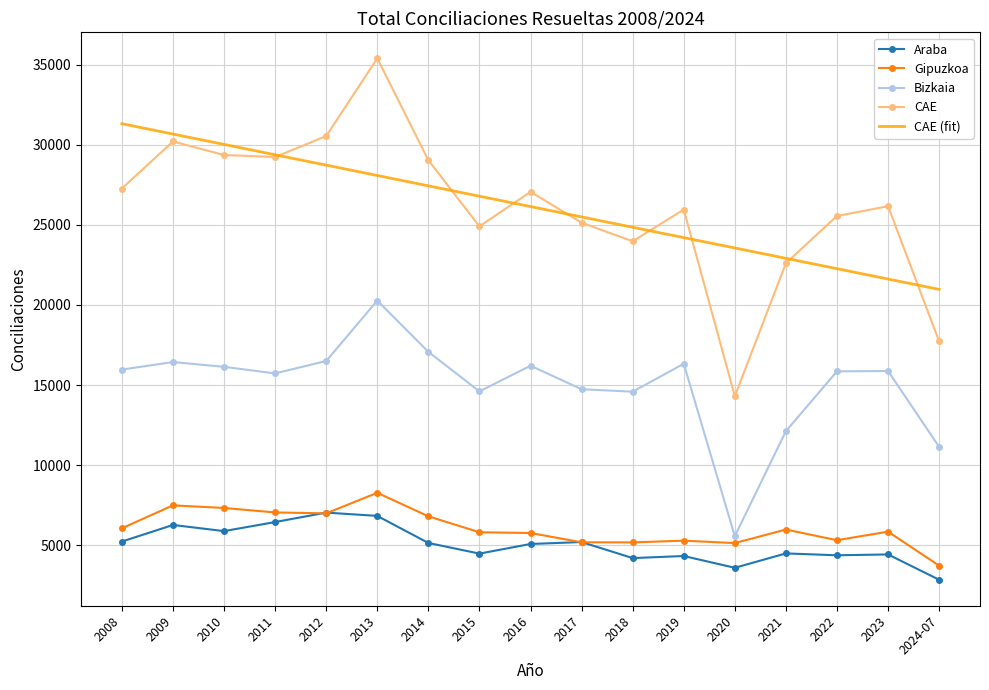

Where is the first local minimum for Araba?

2010